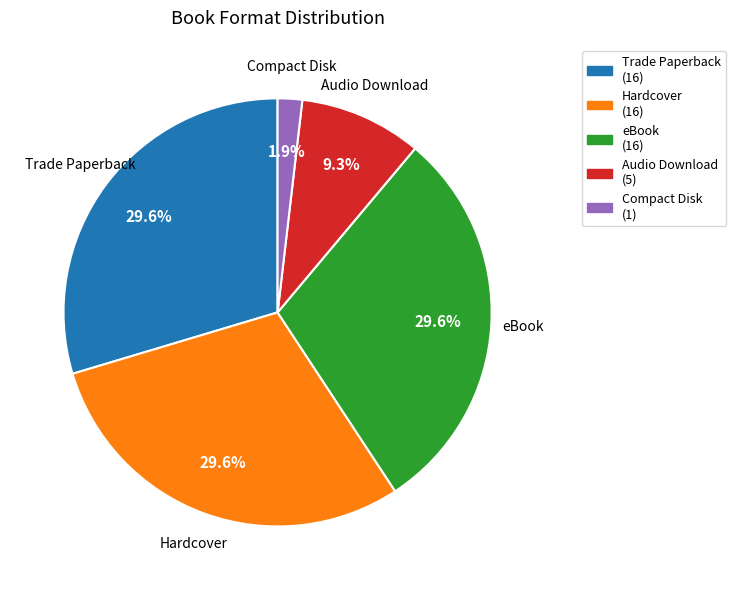

What is the ratio of the value at eBook to the value at Audio Download?

3.2